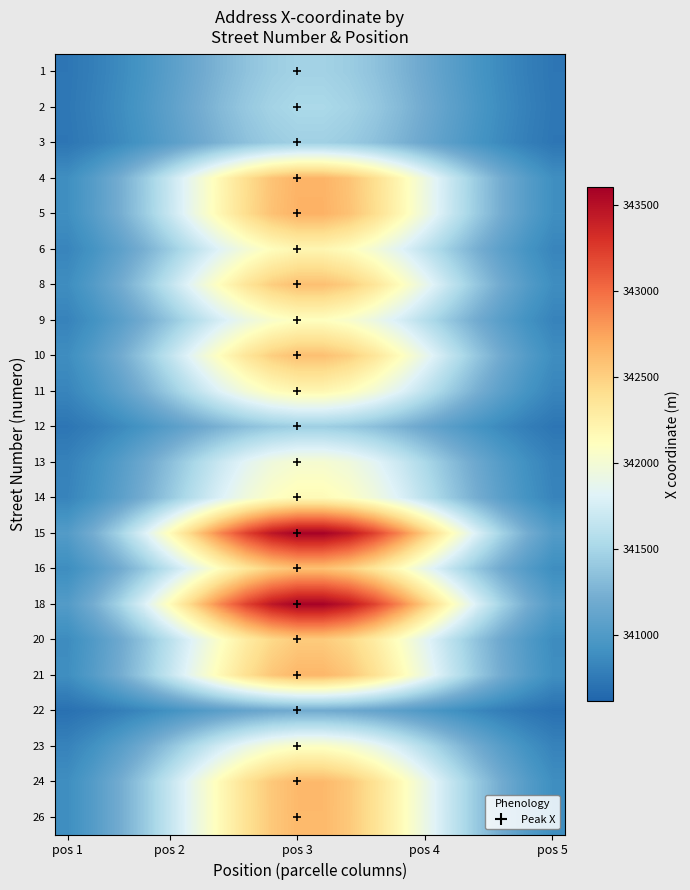

Reading right to left, list all the values displayed in this chart.

1: 340735.5	340792.6	340866.4	340956.4	341059.2	341168.4	341275.0	341368.3	341437.8	341474.9	341474.9	341437.8	341368.3	341275.0	341168.4	341059.2	340956.4	340866.4	340792.6	340735.5
2: 340741.8	340802.0	340879.8	340974.7	341083.0	341198.2	341310.5	341408.9	341482.1	341521.2	341521.2	341482.1	341408.9	341310.5	341198.2	341083.0	340974.7	340879.8	340802.0	340741.8
3: 340734.0	340790.3	340863.3	340952.1	341053.6	341161.4	341266.6	341358.7	341427.3	341463.9	341463.9	341427.3	341358.7	341266.6	341161.4	341053.6	340952.1	340863.3	340790.3	340734.0
4: 340897.6	341034.1	341210.8	341426.1	341672.0	341933.2	342188.1	342411.3	342577.4	342666.1	342666.1	342577.4	342411.3	342188.1	341933.2	341672.0	341426.1	341210.8	341034.1	340897.6
5: 340898.9	341036.0	341213.5	341429.8	341676.8	341939.2	342195.3	342419.4	342586.3	342675.5	342675.5	342586.3	342419.4	342195.3	341939.2	341676.8	341429.8	341213.5	341036.0	340898.9
6: 340833.3	340938.3	341074.2	341239.9	341429.0	341629.9	341826.0	341997.7	342125.5	342193.7	342193.7	342125.5	341997.7	341826.0	341629.9	341429.0	341239.9	341074.2	340938.3	340833.3
8: 340888.6	341020.8	341191.8	341400.2	341638.1	341891.0	342137.7	342353.7	342514.5	342600.4	342600.4	342514.5	342353.7	342137.7	341891.0	341638.1	341400.2	341191.8	341020.8	340888.6
9: 340822.1	340921.6	341050.4	341207.4	341386.6	341577.0	341762.9	341925.5	342046.6	342111.3	342111.3	342046.6	341925.5	341762.9	341577.0	341386.6	341207.4	341050.4	340921.6	340822.1
10: 340888.1	341020.1	341190.7	341398.7	341636.2	341888.6	342134.9	342350.4	342510.9	342596.6	342596.6	342510.9	342350.4	342134.9	341888.6	341636.2	341398.7	341190.7	341020.1	340888.1
11: 340832.8	340937.6	341073.2	341238.4	341427.1	341627.5	341823.2	341994.4	342121.9	342190.0	342190.0	342121.9	341994.4	341823.2	341627.5	341427.1	341238.4	341073.2	340937.6	340832.8
12: 340732.1	340787.5	340859.2	340946.6	341046.4	341152.5	341256.0	341346.5	341414.0	341450.0	341450.0	341414.0	341346.5	341256.0	341152.5	341046.4	340946.6	340859.2	340787.5	340732.1
13: 340809.6	340903.1	341023.9	341171.3	341339.5	341518.2	341692.7	341845.3	341959.0	342019.7	342019.7	341959.0	341845.3	341692.7	341518.2	341339.5	341171.3	341023.9	340903.1	340809.6
14: 340828.0	340930.5	341063.1	341224.6	341409.1	341605.1	341796.3	341963.8	342088.4	342155.0	342155.0	342088.4	341963.8	341796.3	341605.1	341409.1	341224.6	341063.1	340930.5	340828.0
15: 341023.0	341221.0	341477.2	341789.3	342145.9	342524.6	342894.3	343217.8	343458.7	343587.4	343587.4	343458.7	343217.8	342894.3	342524.6	342145.9	341789.3	341477.2	341221.0	341023.0
16: 340888.0	341019.9	341190.5	341398.4	341635.8	341888.1	342134.2	342349.7	342510.1	342595.8	342595.8	342510.1	342349.7	342134.2	341888.1	341635.8	341398.4	341190.5	341019.9	340888.0
18: 341022.4	341220.1	341475.9	341787.6	342143.6	342521.9	342891.0	343214.1	343454.6	343583.1	343583.1	343454.6	343214.1	342891.0	342521.9	342143.6	341787.6	341475.9	341220.1	341022.4
20: 340879.4	341007.0	341172.2	341373.4	341603.2	341847.4	342085.6	342294.2	342449.5	342532.4	342532.4	342449.5	342294.2	342085.6	341847.4	341603.2	341373.4	341172.2	341007.0	340879.4
21: 340895.3	341030.7	341206.0	341419.5	341663.3	341922.4	342175.2	342396.6	342561.3	342649.3	342649.3	342561.3	342396.6	342175.2	341922.4	341663.3	341419.5	341206.0	341030.7	340895.3
22: 340698.3	340737.2	340787.5	340848.8	340918.9	340993.2	341065.8	341129.4	341176.7	341202.0	341202.0	341176.7	341129.4	341065.8	340993.2	340918.9	340848.8	340787.5	340737.2	340698.3
23: 340817.9	340915.4	341041.5	341195.2	341370.8	341557.3	341739.3	341898.6	342017.2	342080.6	342080.6	342017.2	341898.6	341739.3	341557.3	341370.8	341195.2	341041.5	340915.4	340817.9
24: 340893.7	341028.3	341202.5	341414.8	341657.2	341914.8	342166.1	342386.1	342549.9	342637.4	342637.4	342549.9	342386.1	342166.1	341914.8	341657.2	341414.8	341202.5	341028.3	340893.7
26: 340893.5	341028.0	341202.1	341414.2	341656.4	341913.8	342165.0	342384.8	342548.5	342635.9	342635.9	342548.5	342384.8	342165.0	341913.8	341656.4	341414.2	341202.1	341028.0	340893.5